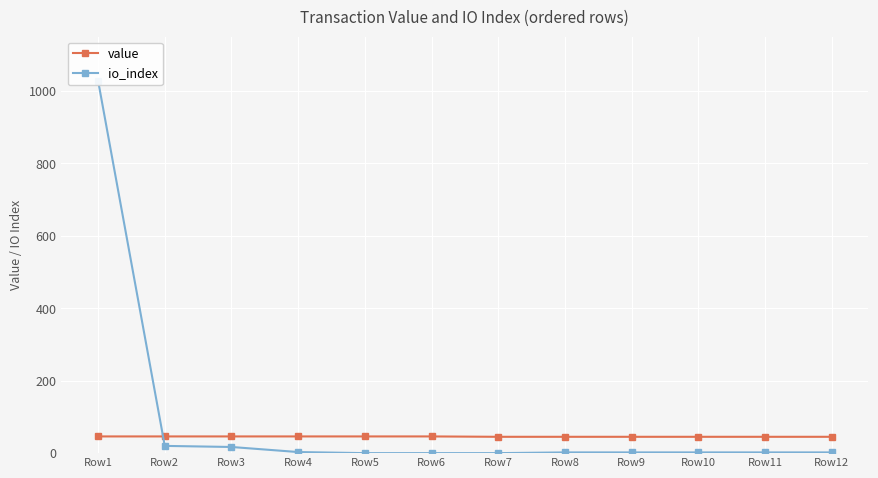

True or false: value and io_index intersect in this chart.

True